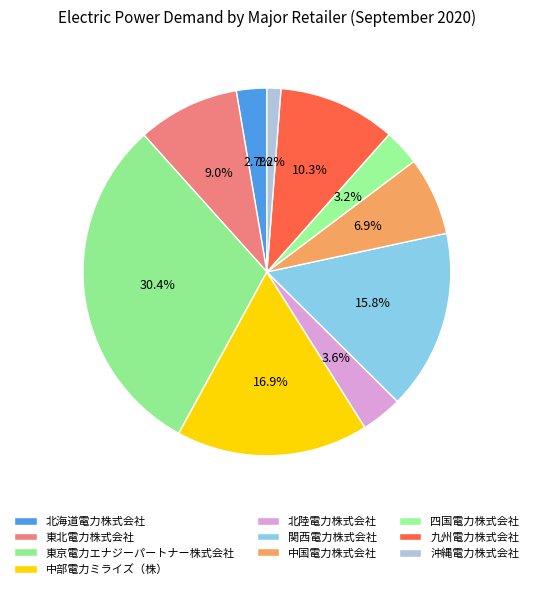

Which slice is the largest?

東京電力エナジーパートナー株式会社